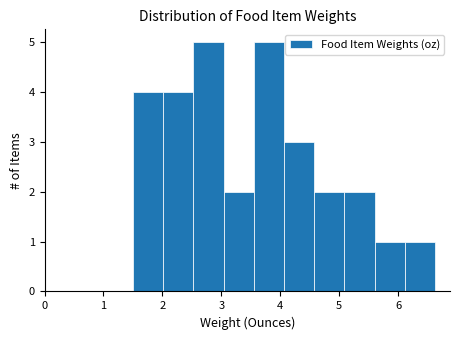

What is the height of the bar covering 2.5 to 3.0 on the x-axis? Neither the bar edges nor the heights are printed on the chart, so give them approximately, as read against the axes.

5